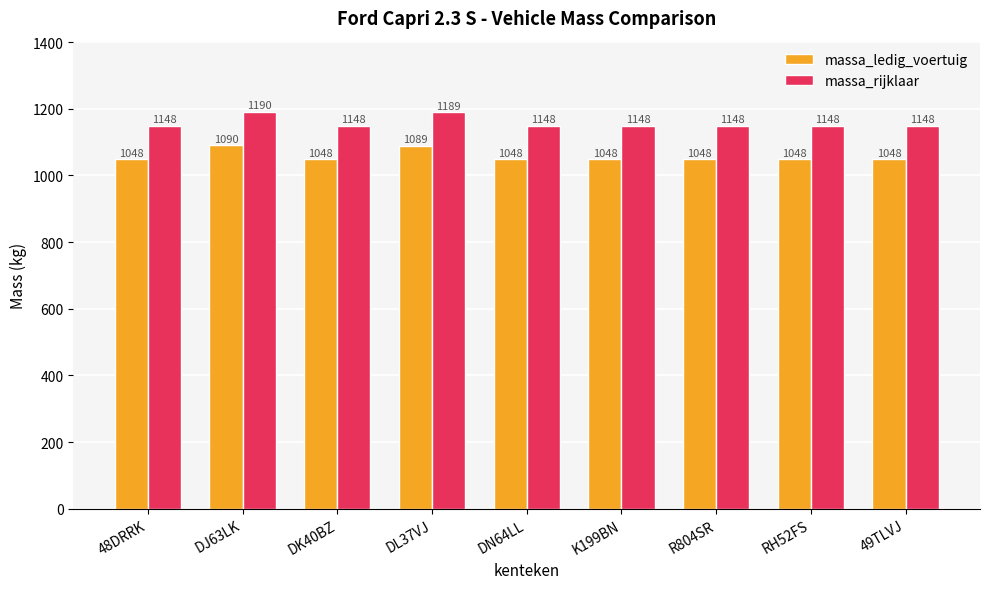

What is the maximum value for massa_ledig_voertuig?

1090